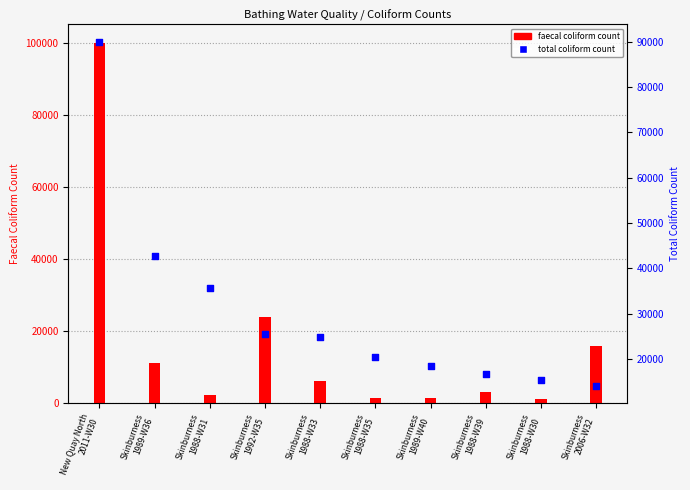

Which series contains the lowest Y value?

faecal coliform count